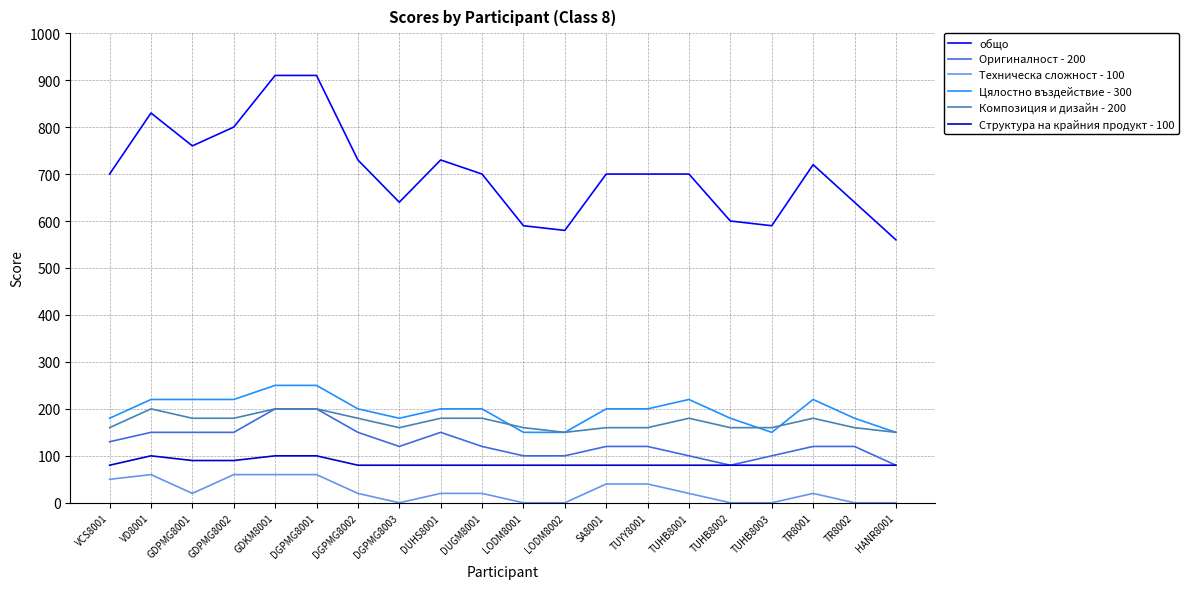

Which series has the widest spread of values?

общо